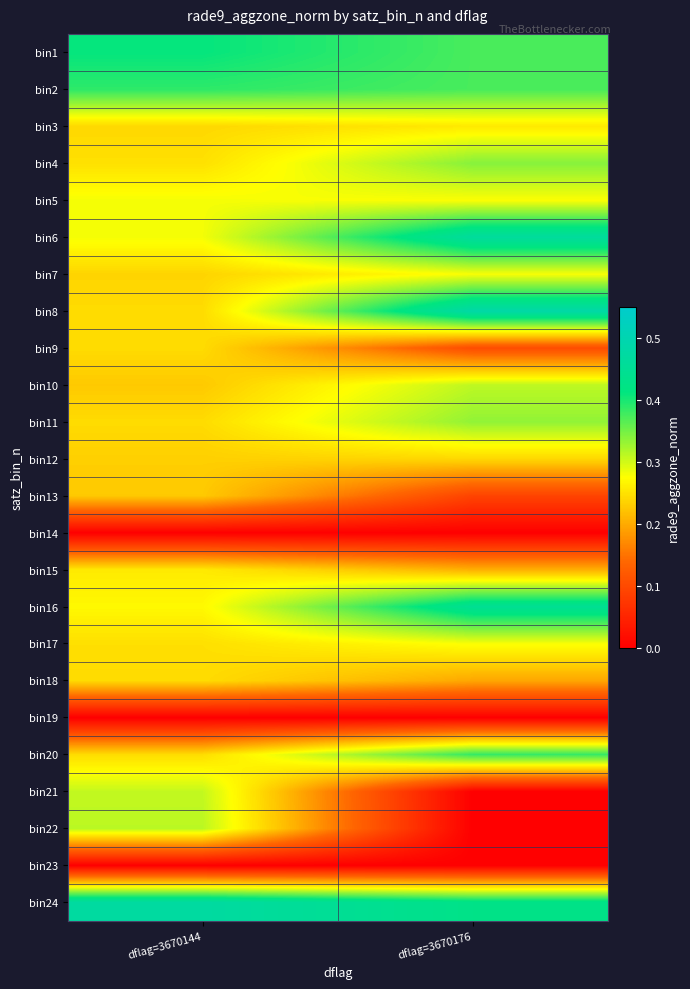

Between dflag=3670144 and dflag=3670176, which series saw the biggest shift?

bin22